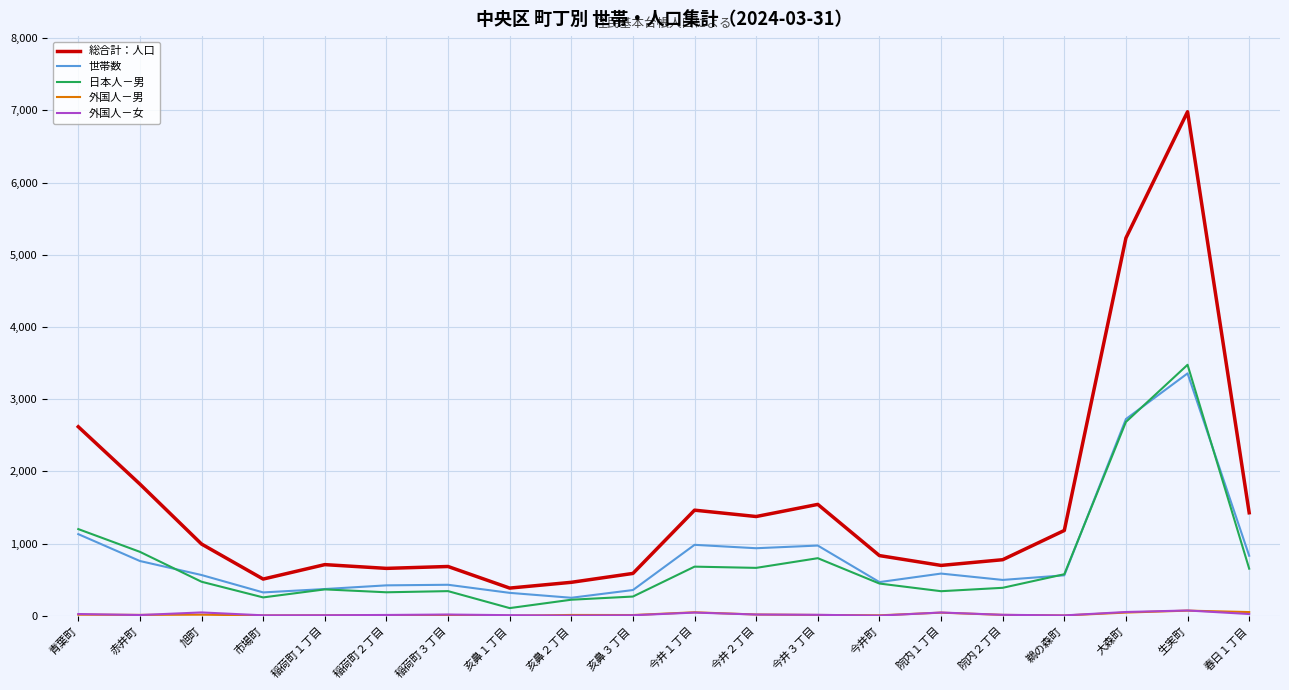

Where is 総合計：人口 nearest to the value 3683?

青葉町